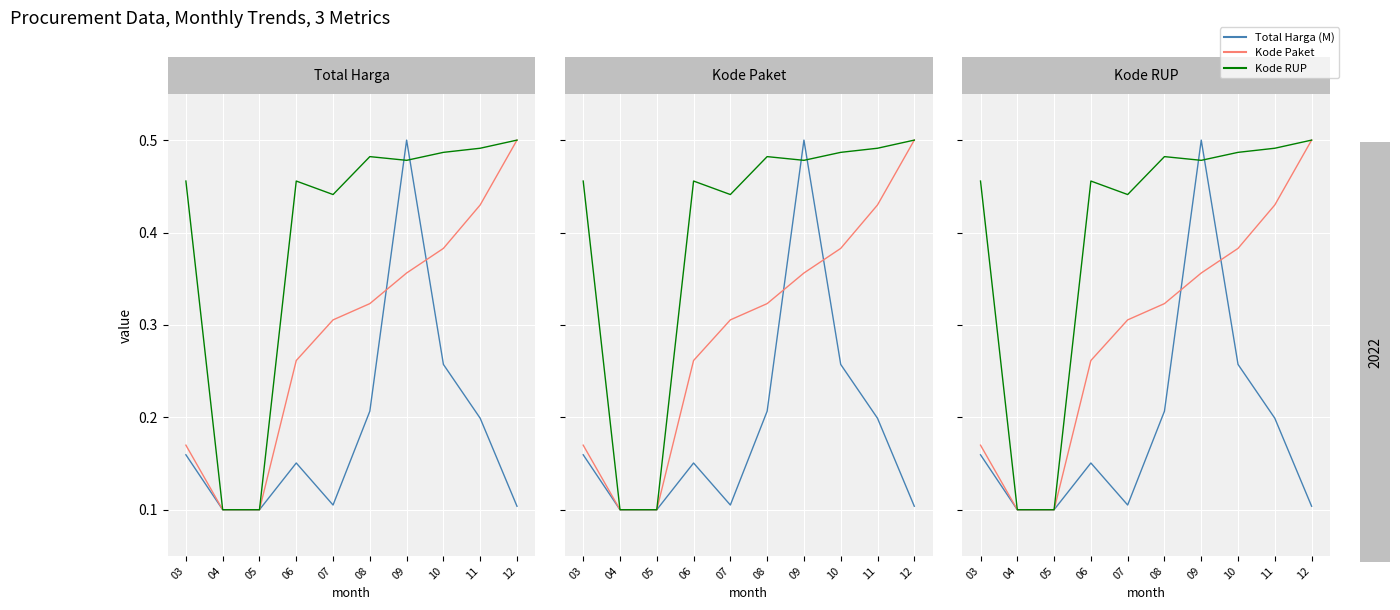

What is the sum of the Total Harga (M) values at 12 and 09?

0.6